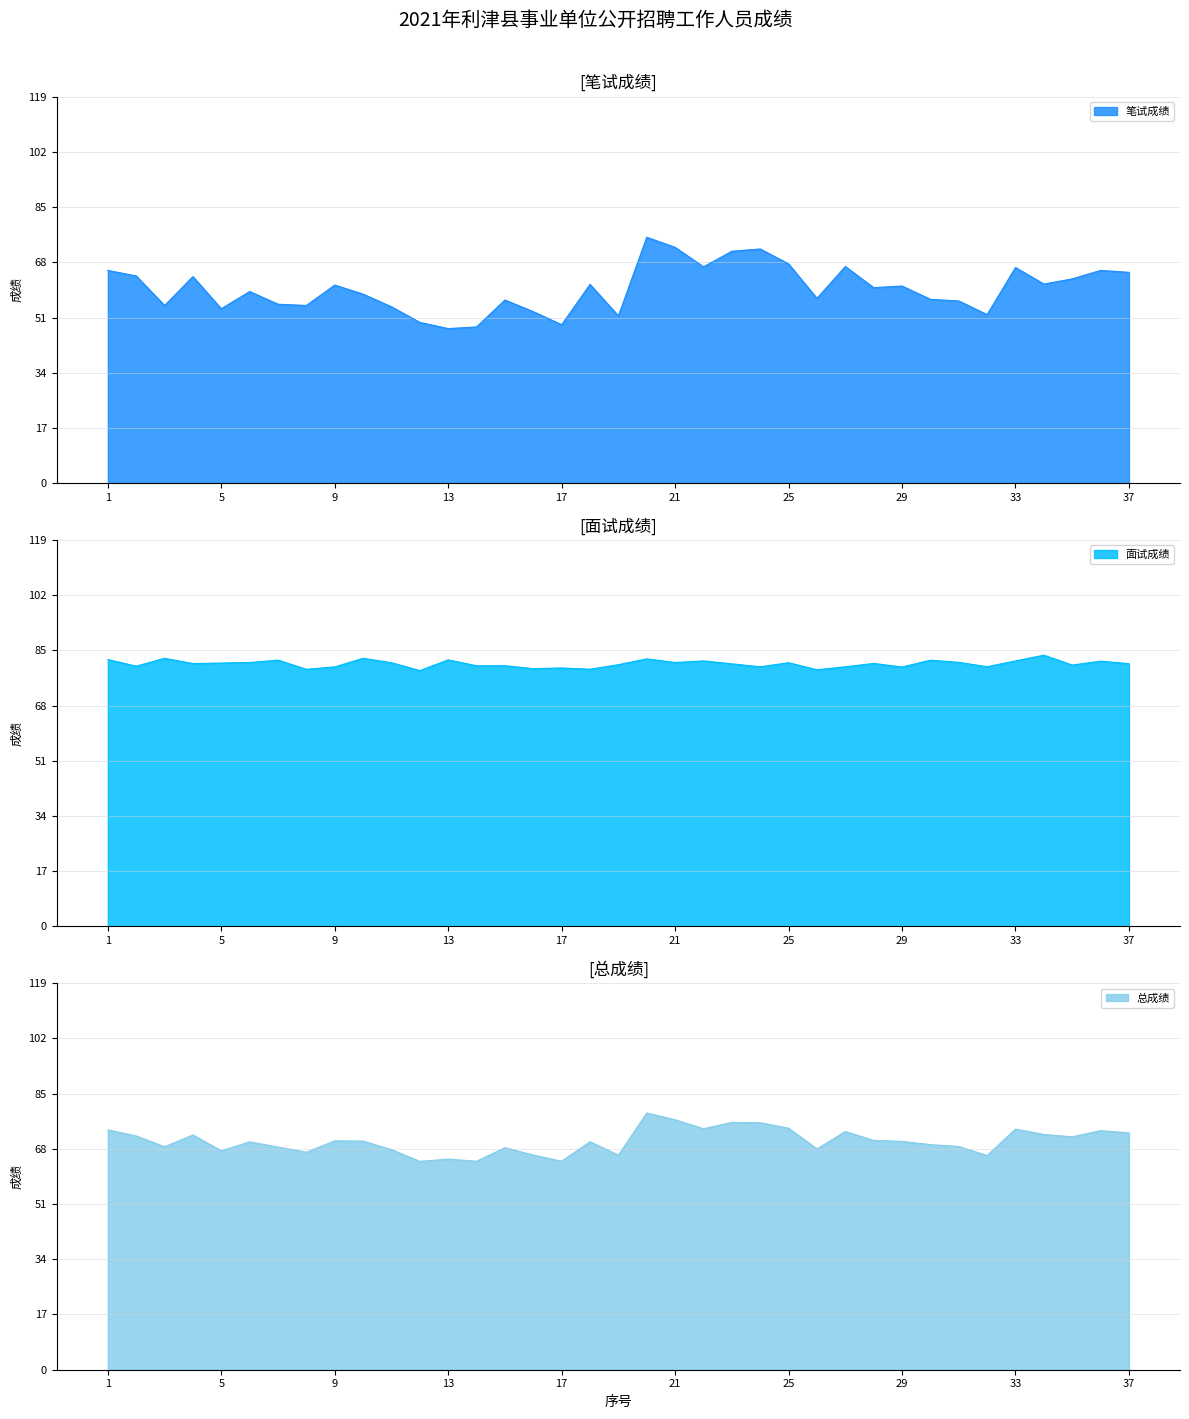

Which series has the largest total across all categories?

面试成绩